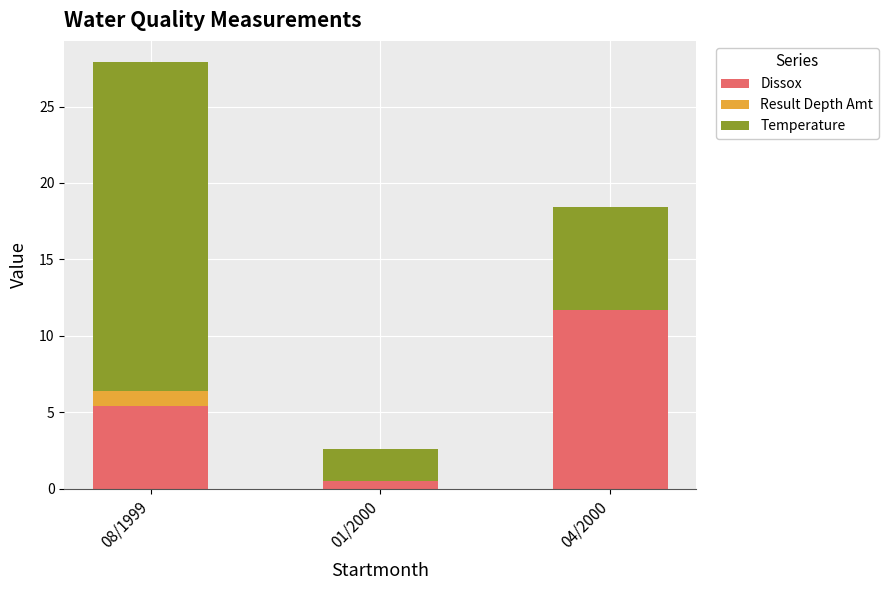

At which label does Dissox first exceed 5?

08/1999